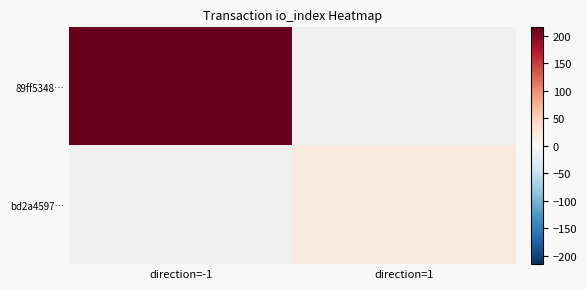

Rank the series by their average value, from highest to lowest.

89ff5348…, bd2a4597…